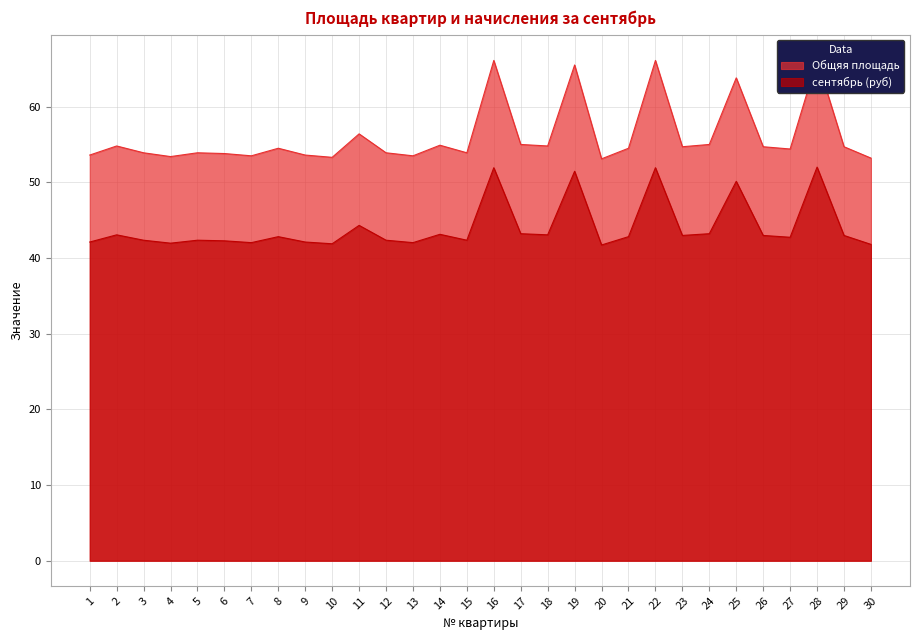

True or false: Общяя площадь and сентябрь (руб) cross at least once.

False